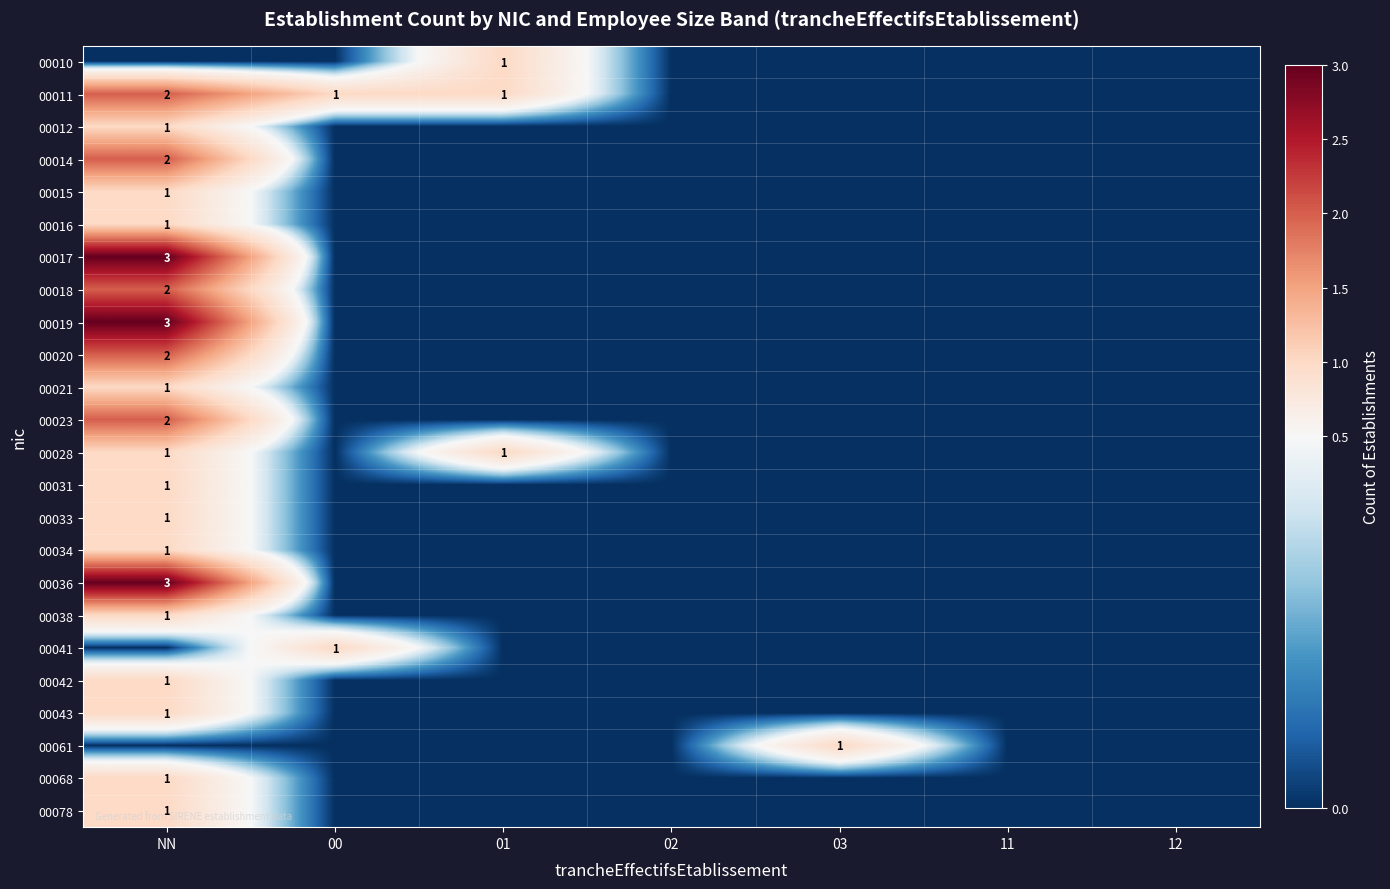

The value of 00028 at 01 is 1. True or false?

True